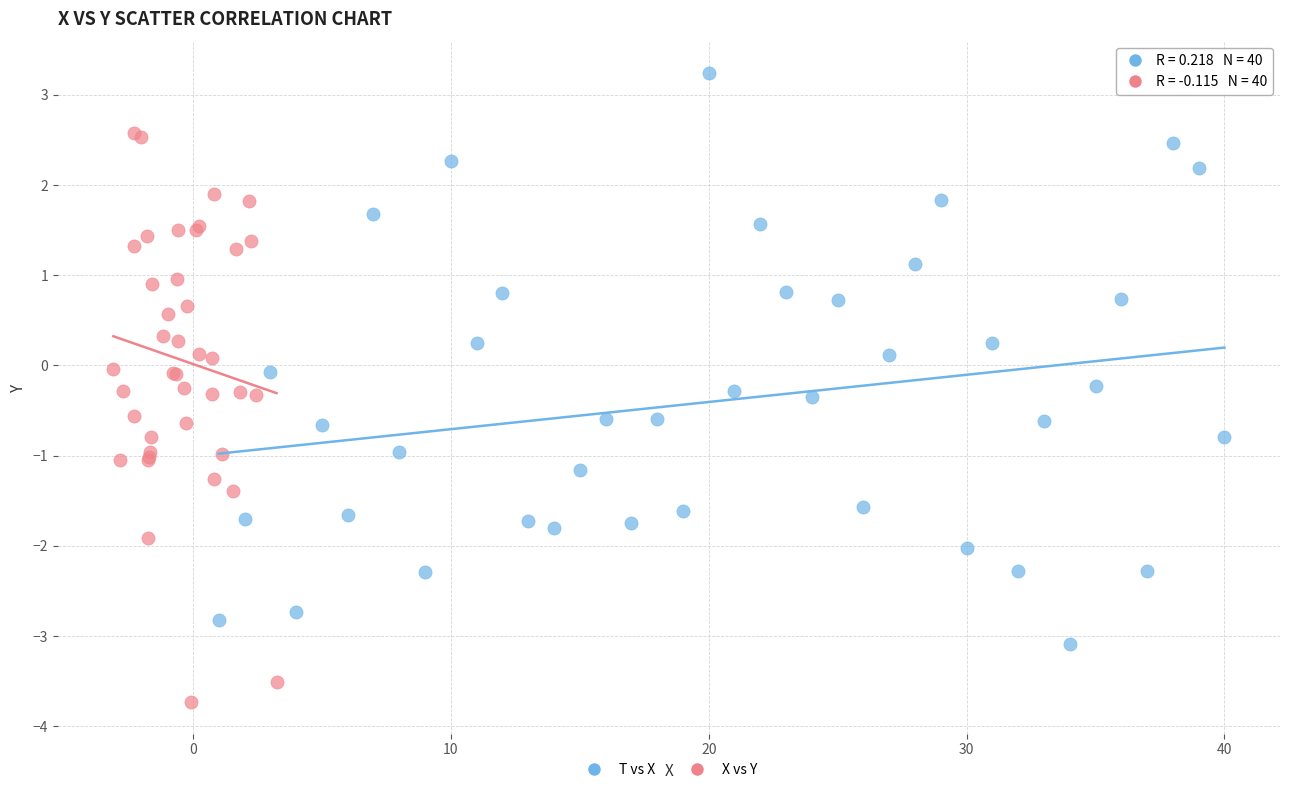

What are all the series names shown in the legend?

T vs X, X vs Y